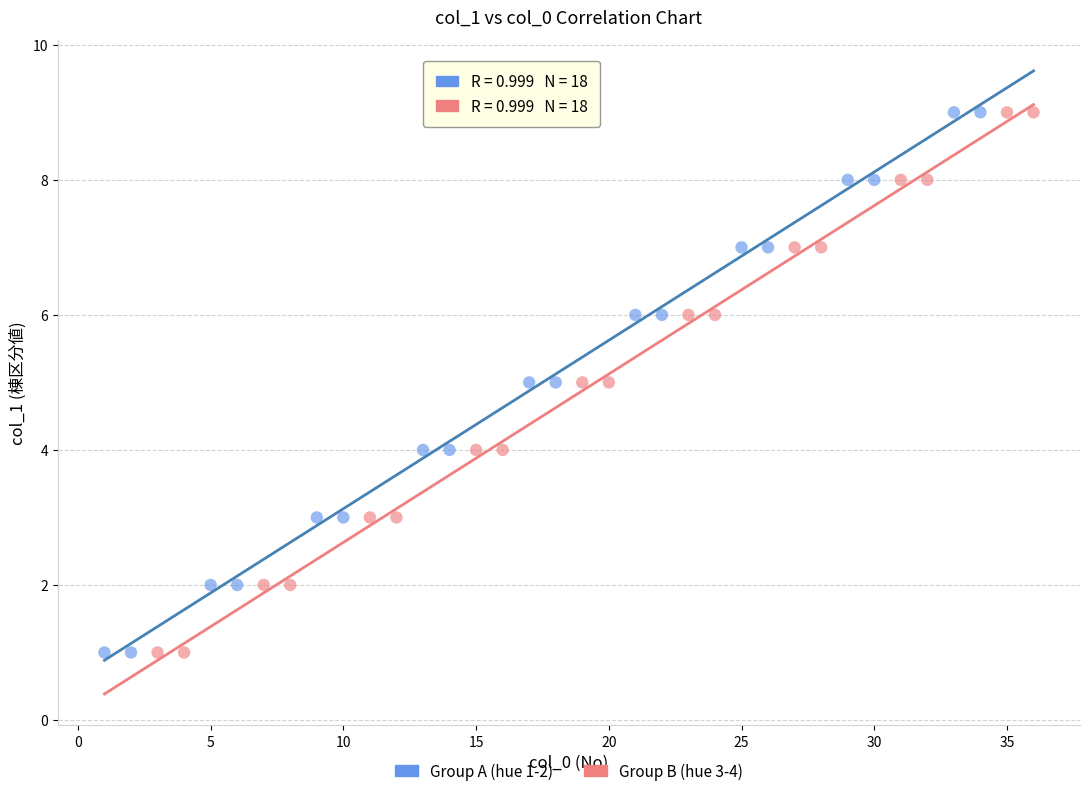

What are all the series names shown in the legend?

Group A (hue 1-2), Group B (hue 3-4)